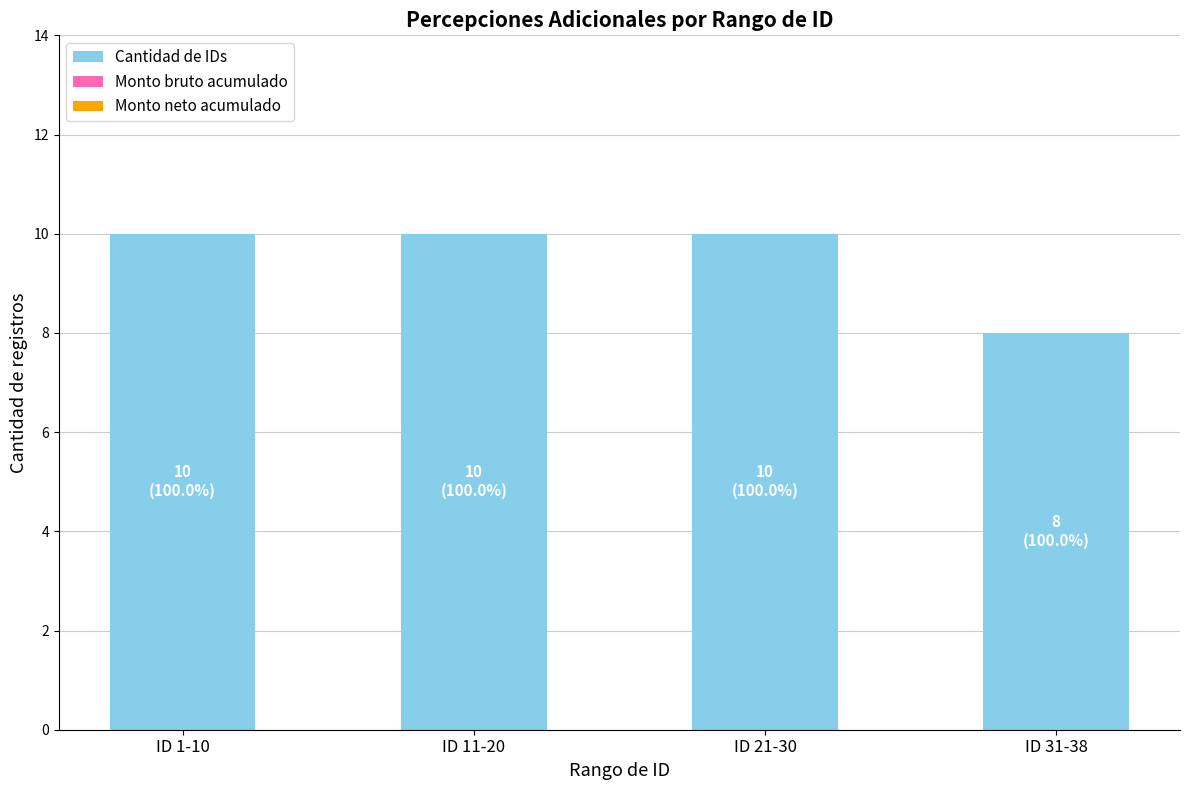

Reading left to right, transcribe all the data shown in this chart.

ID 1-10=10	ID 11-20=10	ID 21-30=10	ID 31-38=8